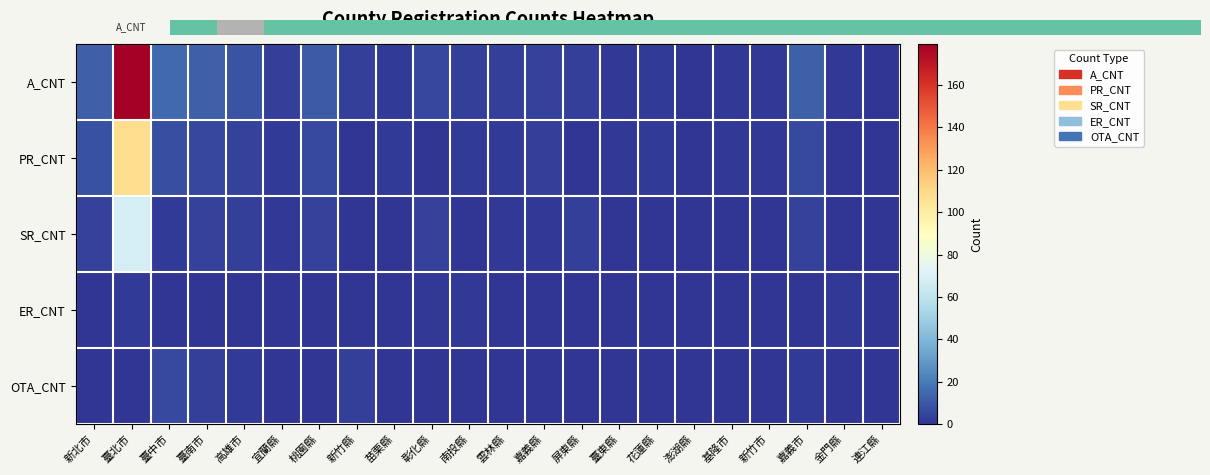

What is the total value across all series at 嘉義市?

24